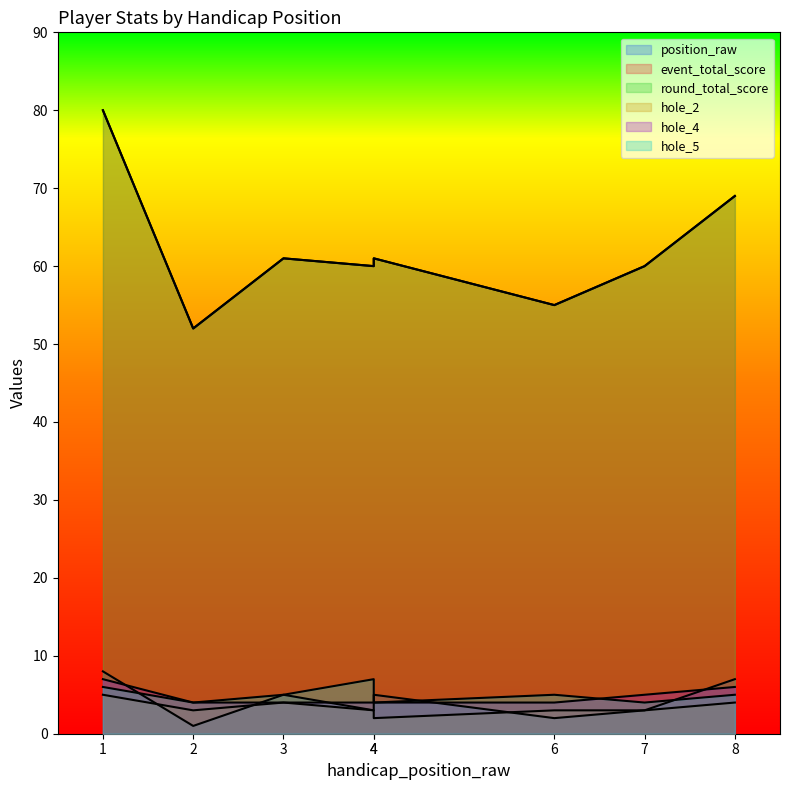

At which category does position_raw reach its first local valley?

2